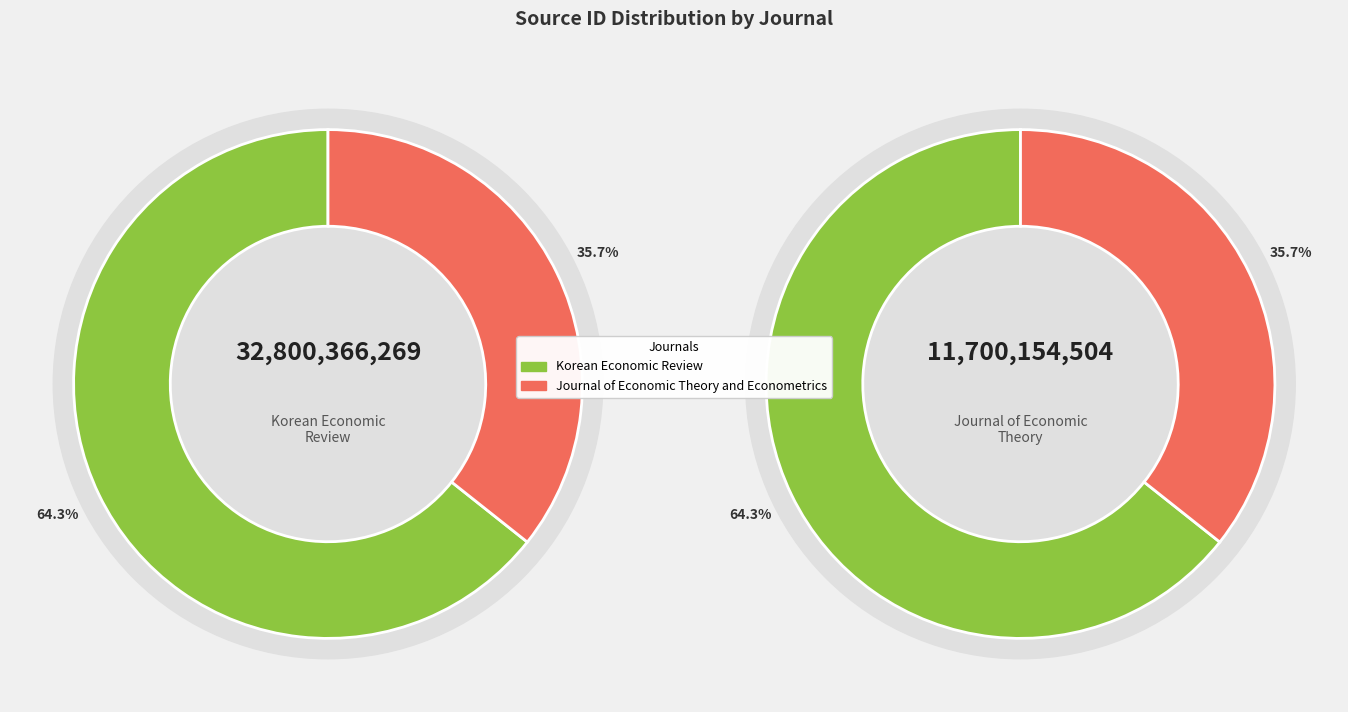

Between Journal of Economic Theory and Econometrics and Korean Economic Review, which is larger?

Korean Economic Review